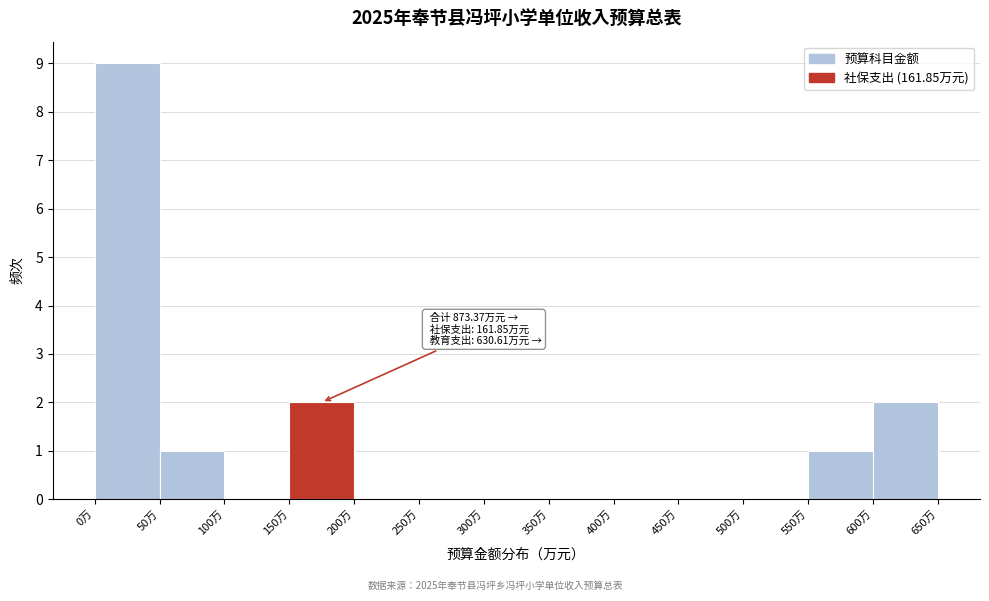

Over which range of the x-axis is the bar tallest?

0 to 50